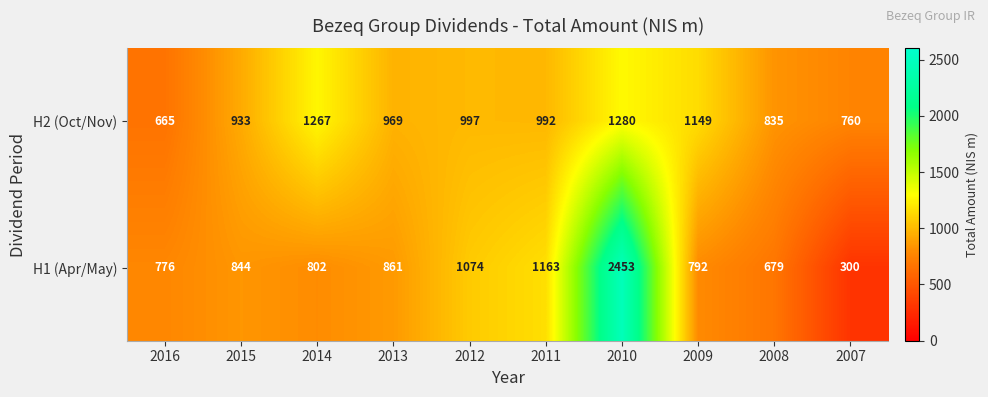

Between 2014 and 2009, which series saw the biggest shift?

H2 (Oct/Nov)